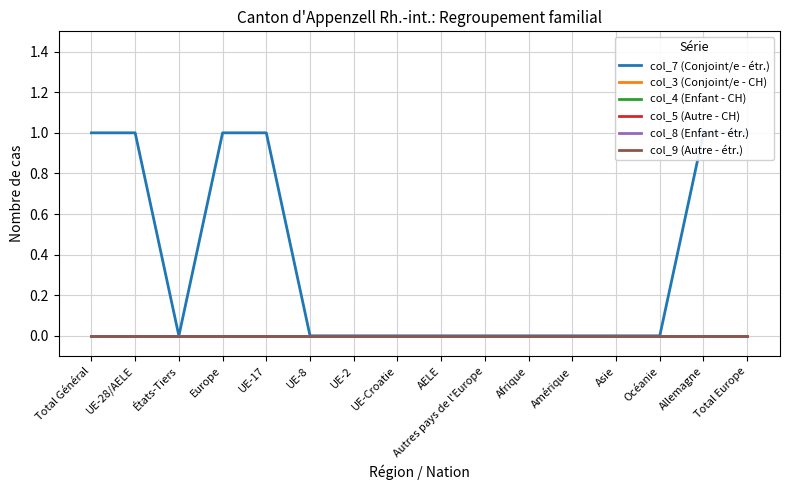

What is the label of the 3rd point from the left?

États-Tiers